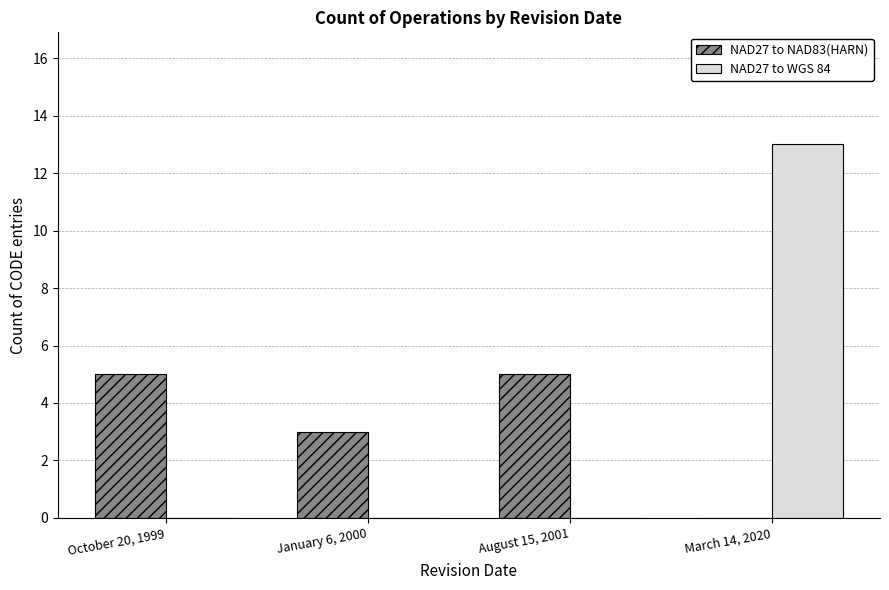

Count the number of data series in this chart.

2